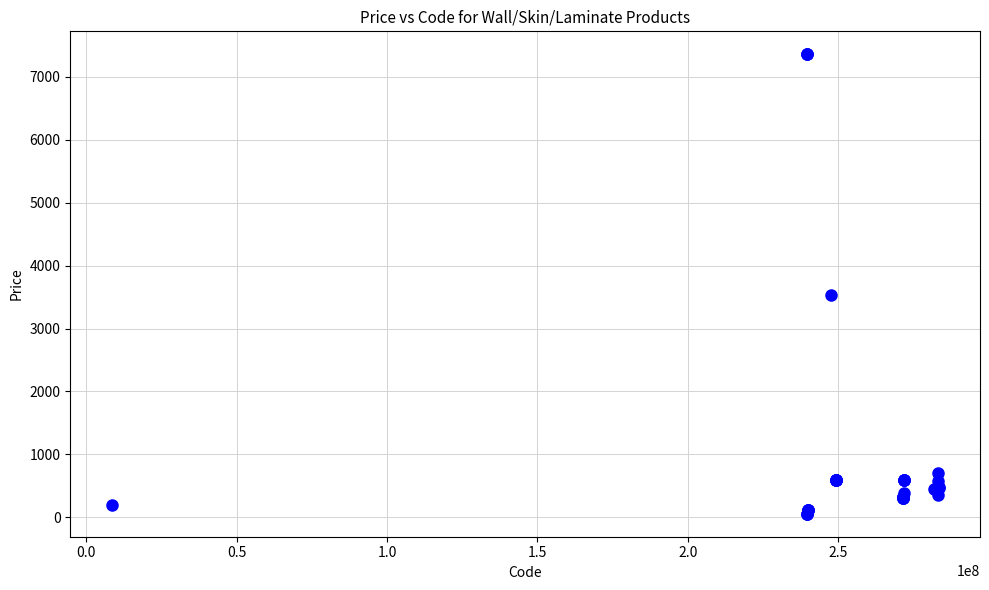

What Y value in the scatter plot is closest to 3707?

3533.1